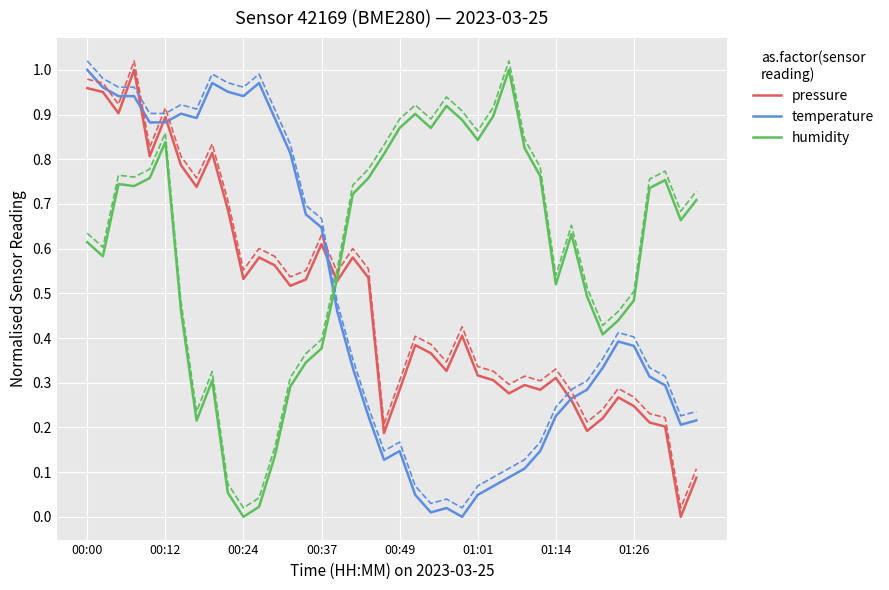

At which label does temperature reach its peak?

00:00